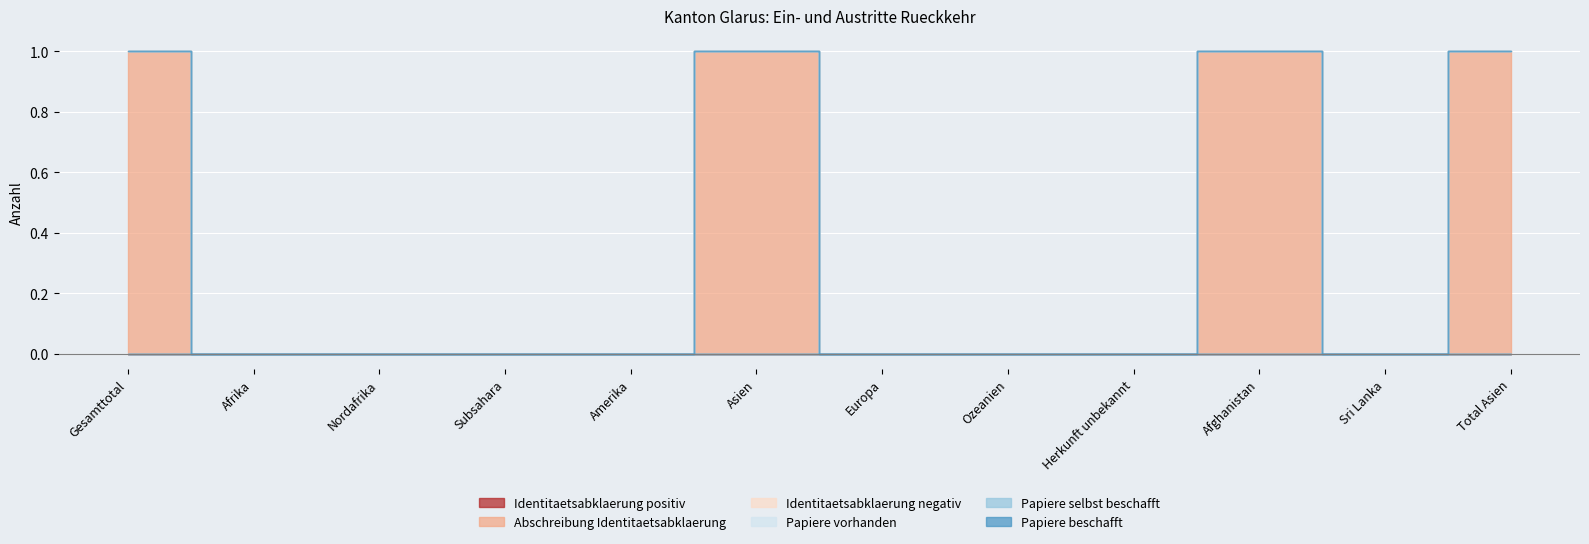

Reading right to left, extract all data points from this chart.

Identitaetsabklaerung positiv: Total Asien=0	Sri Lanka=0	Afghanistan=0	Herkunft unbekannt=0	Ozeanien=0	Europa=0	Asien=0	Amerika=0	Subsahara=0	Nordafrika=0	Afrika=0	Gesamttotal=0
Abschreibung Identitaetsabklaerung: Total Asien=1	Sri Lanka=0	Afghanistan=1	Herkunft unbekannt=0	Ozeanien=0	Europa=0	Asien=1	Amerika=0	Subsahara=0	Nordafrika=0	Afrika=0	Gesamttotal=1
Identitaetsabklaerung negativ: Total Asien=0	Sri Lanka=0	Afghanistan=0	Herkunft unbekannt=0	Ozeanien=0	Europa=0	Asien=0	Amerika=0	Subsahara=0	Nordafrika=0	Afrika=0	Gesamttotal=0
Papiere vorhanden: Total Asien=0	Sri Lanka=0	Afghanistan=0	Herkunft unbekannt=0	Ozeanien=0	Europa=0	Asien=0	Amerika=0	Subsahara=0	Nordafrika=0	Afrika=0	Gesamttotal=0
Papiere selbst beschafft: Total Asien=0	Sri Lanka=0	Afghanistan=0	Herkunft unbekannt=0	Ozeanien=0	Europa=0	Asien=0	Amerika=0	Subsahara=0	Nordafrika=0	Afrika=0	Gesamttotal=0
Papiere beschafft: Total Asien=0	Sri Lanka=0	Afghanistan=0	Herkunft unbekannt=0	Ozeanien=0	Europa=0	Asien=0	Amerika=0	Subsahara=0	Nordafrika=0	Afrika=0	Gesamttotal=0